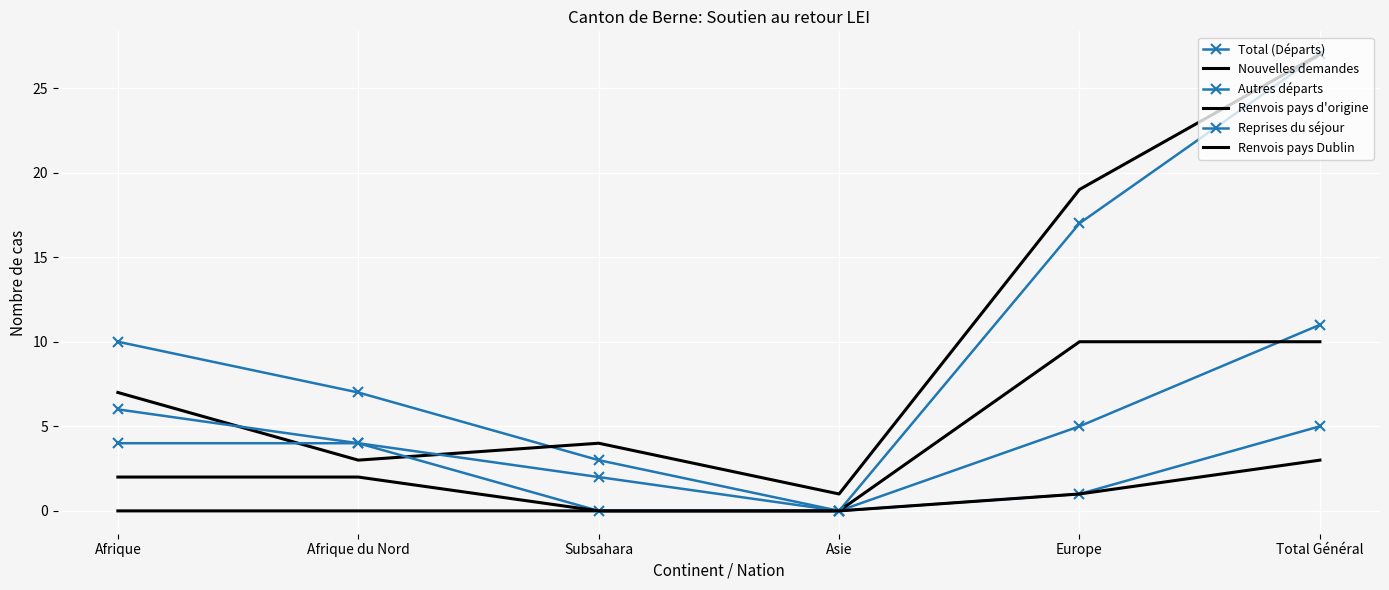

Is this an area chart (filled region under the line)?

No